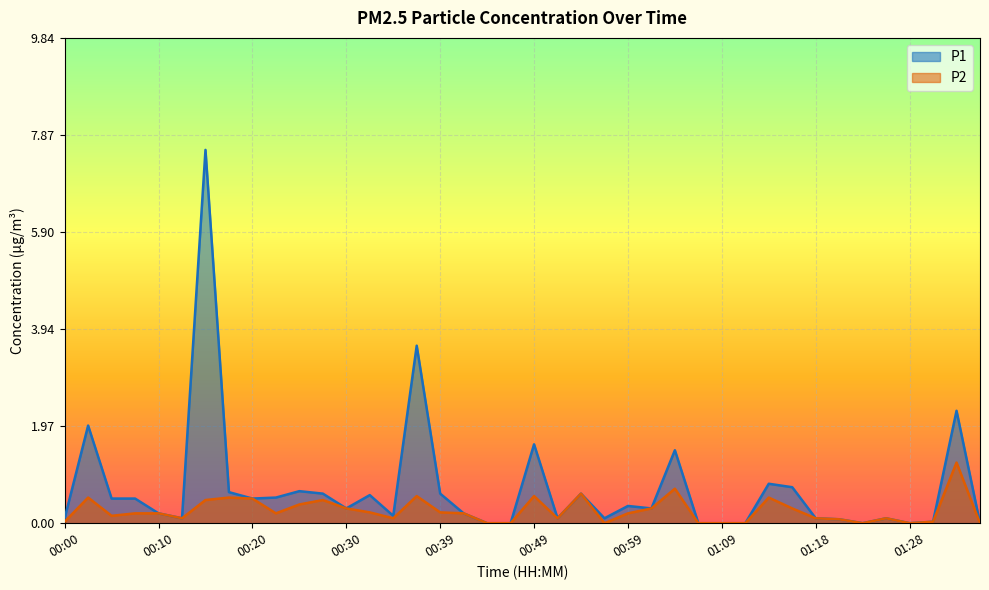

What is the approximate value of P2 at 01:16?

0.3